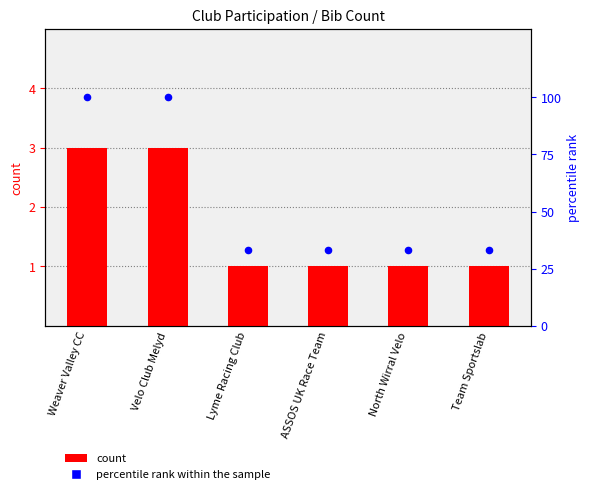

Which series reaches the minimum Y coordinate?

count